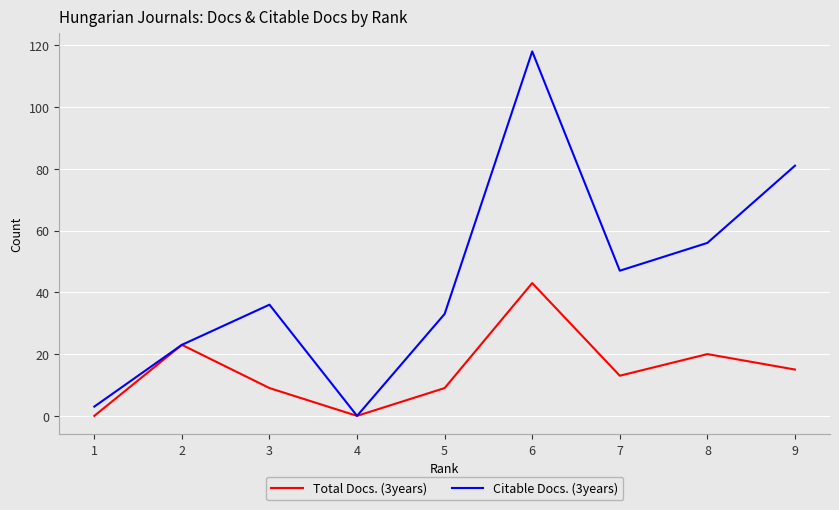

At which label is Citable Docs. (3years) closest to 59?

8